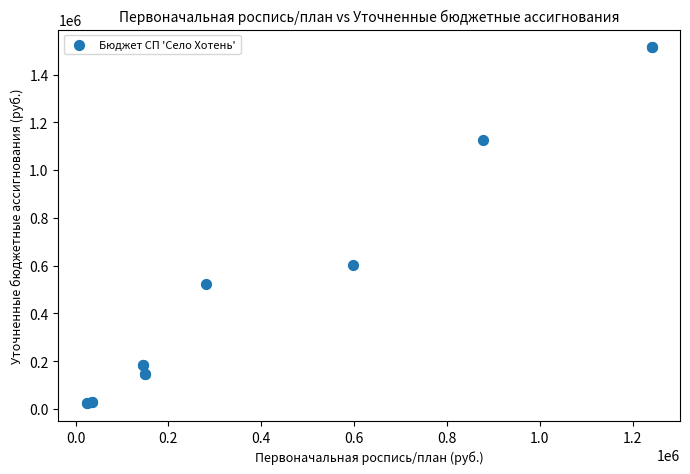

What Y value in the scatter plot is closest to 768803?

601637.4